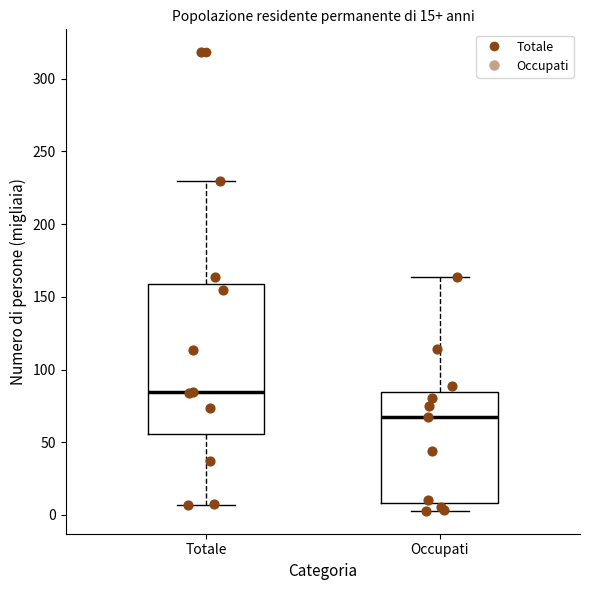

Which box's median line is the highest?

Totale